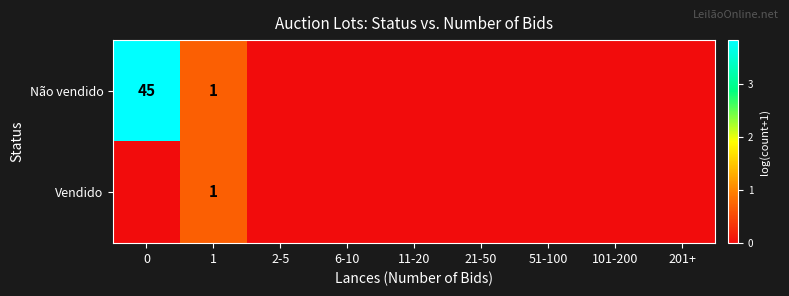

The value of Não vendido at 0 is 10. True or false?

False